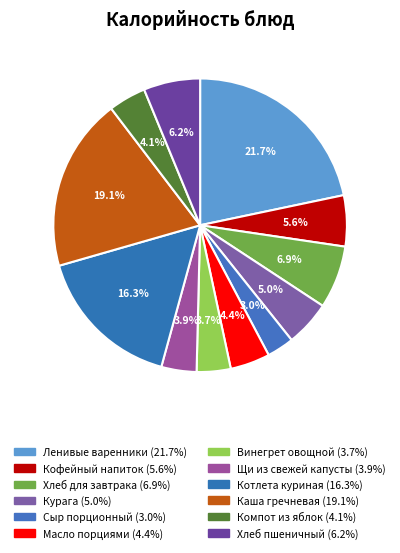

How many segments does this pie chart have?

12